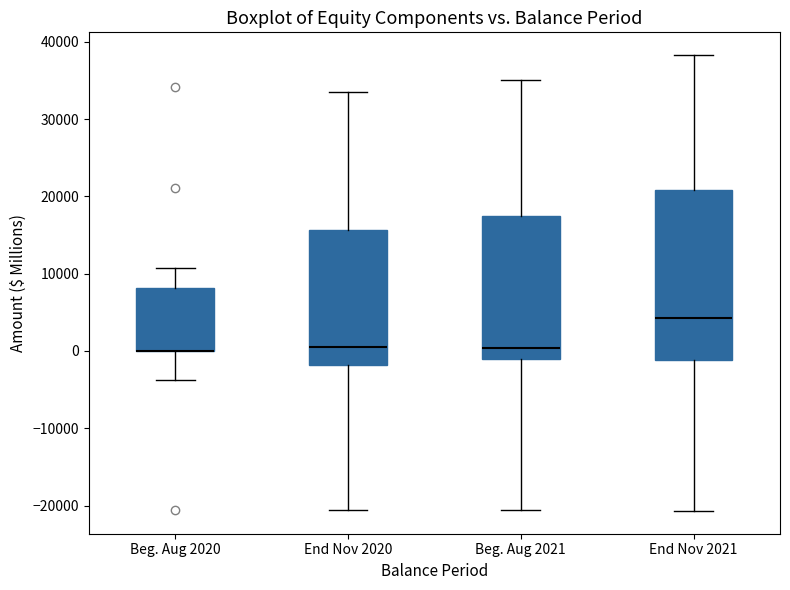

Where is the lower edge of the box for End Nov 2021 on the y-axis? The values are not printed on the chart, so give them approximately, as read against the axis.

-1000